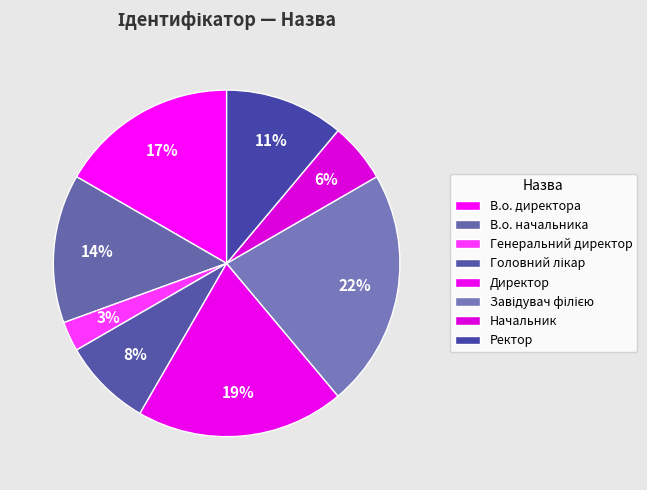

How many segments does this pie chart have?

8